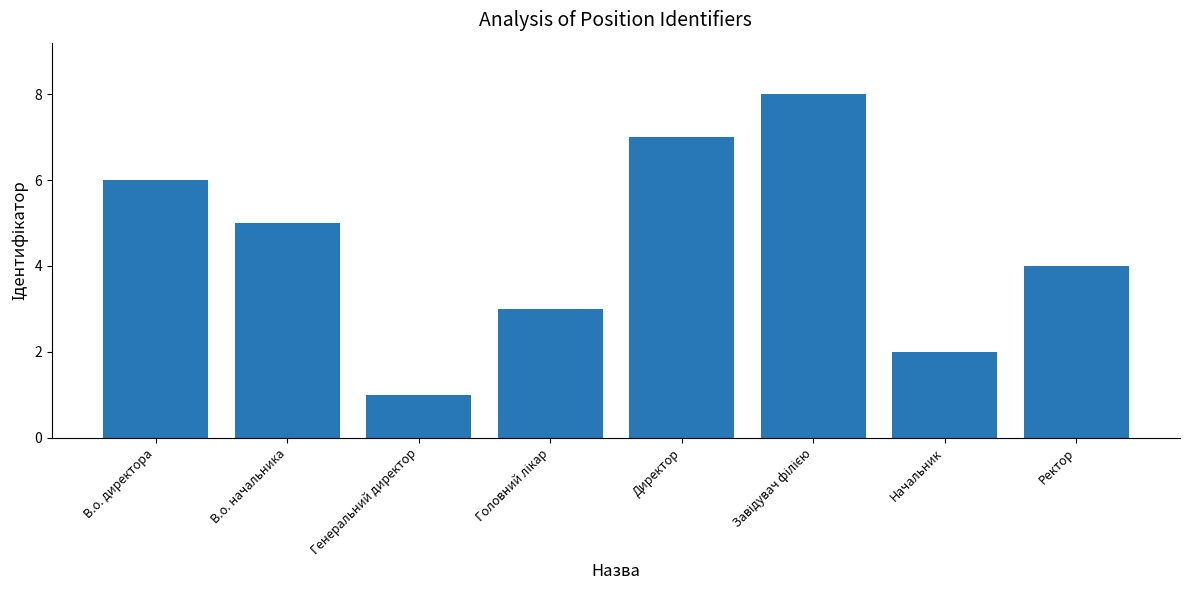

Where is the data nearest to the value 4?

Ректор